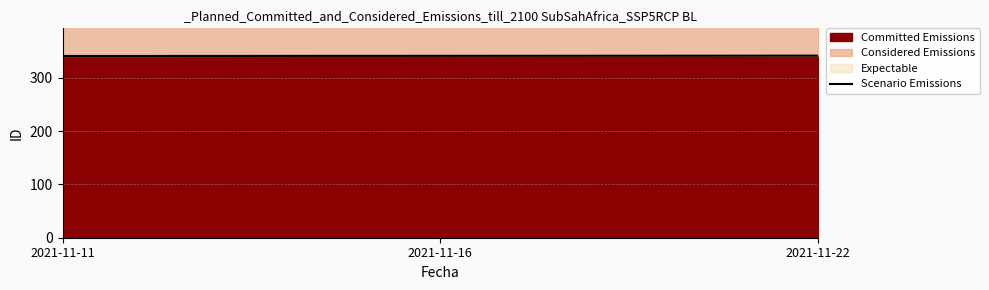

Reading left to right, list all the values displayed in this chart.

341.0	341.3	341.6